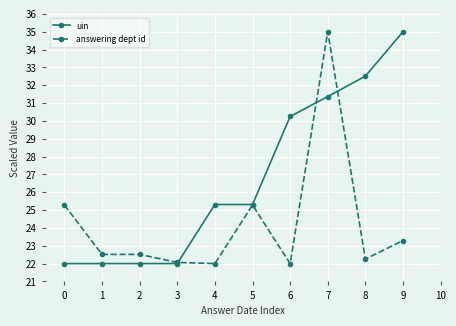

List the series in order of their overall mean, highest first.

uin, answering dept id